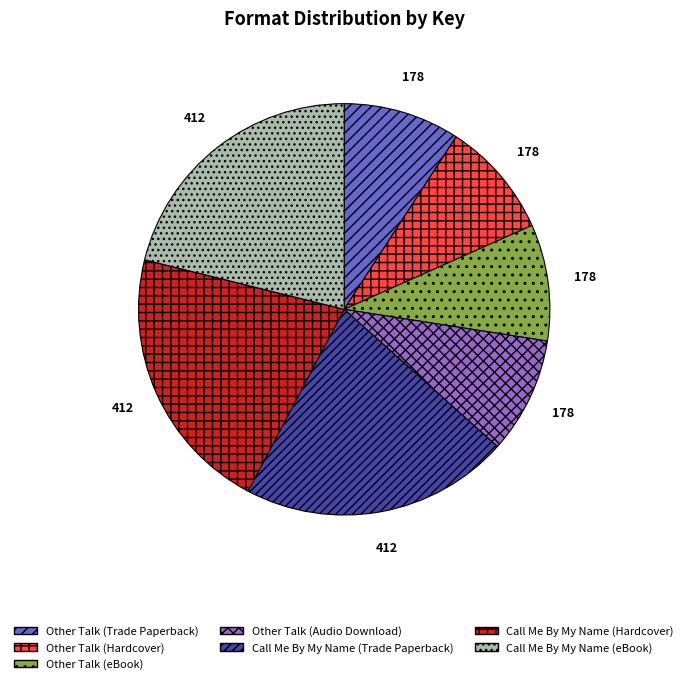

Is it true that Other Talk (eBook) is 1% of the pie?

False